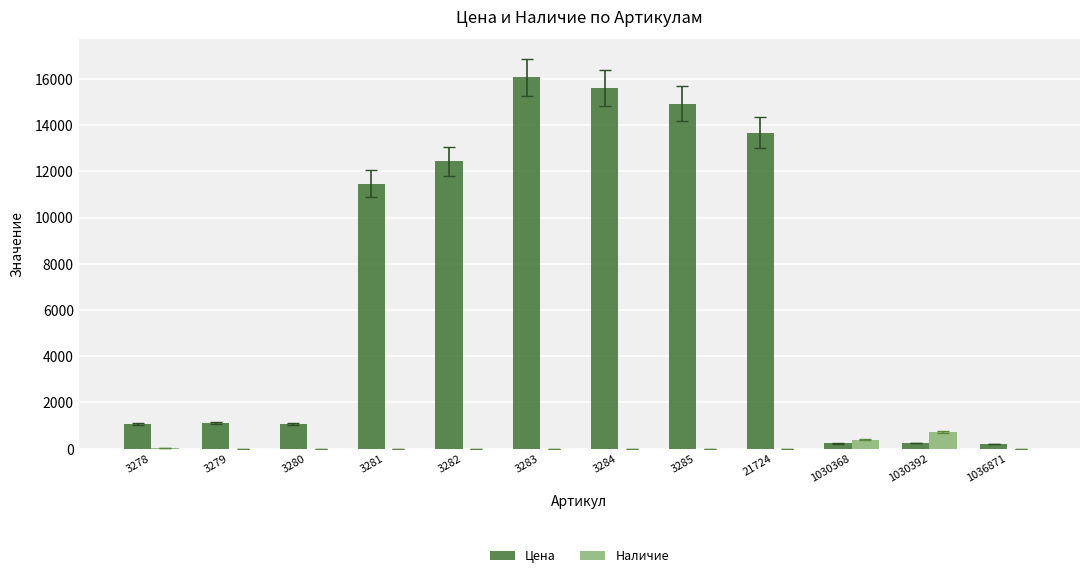

Which series has the largest total across all categories?

Цена